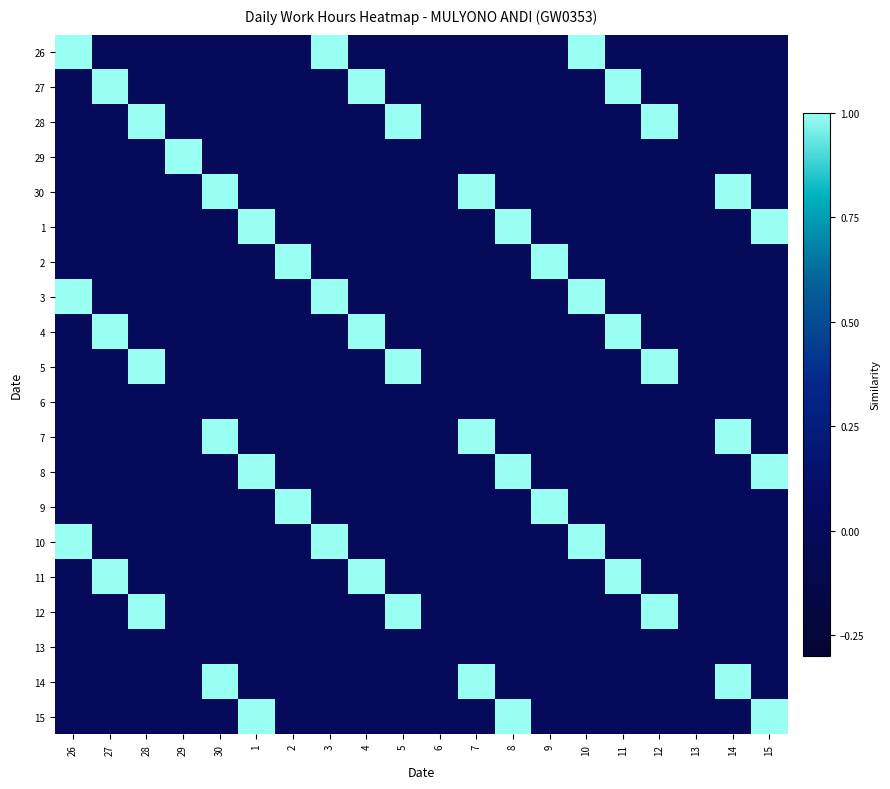

Which label corresponds to the largest value in the chart?

26